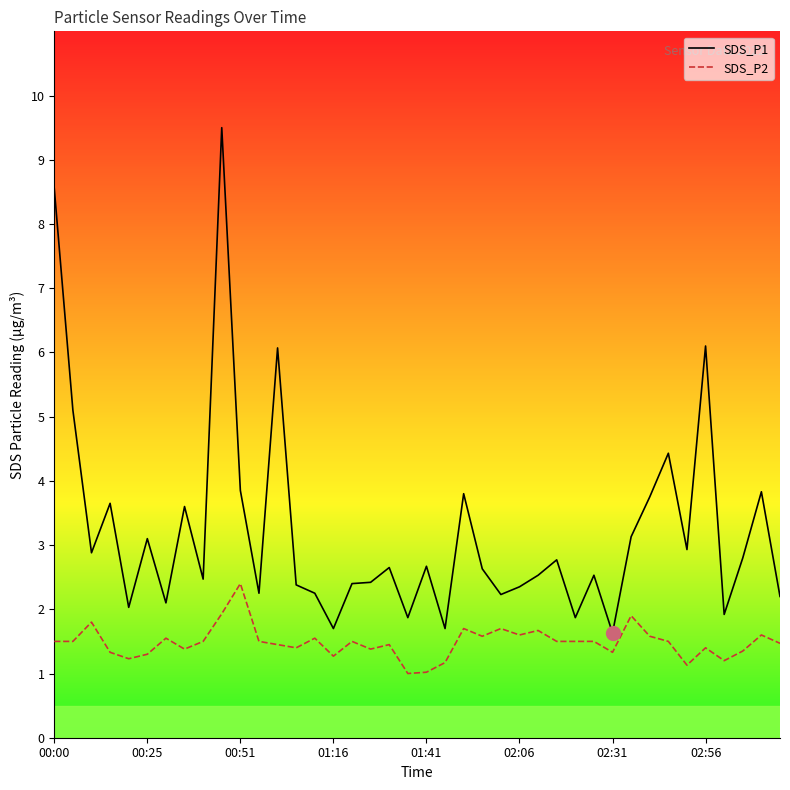

What is the minimum value for SDS_P2?

1.0